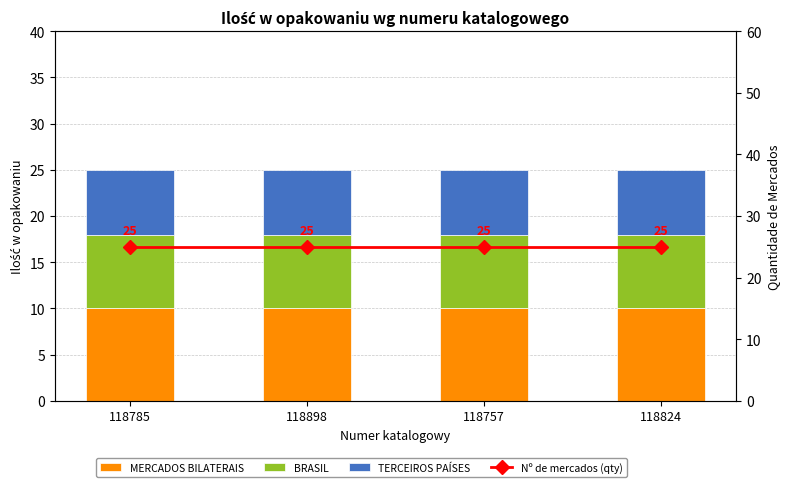

Between 118785 and 118757, which series saw the biggest shift?

MERCADOS BILATERAIS